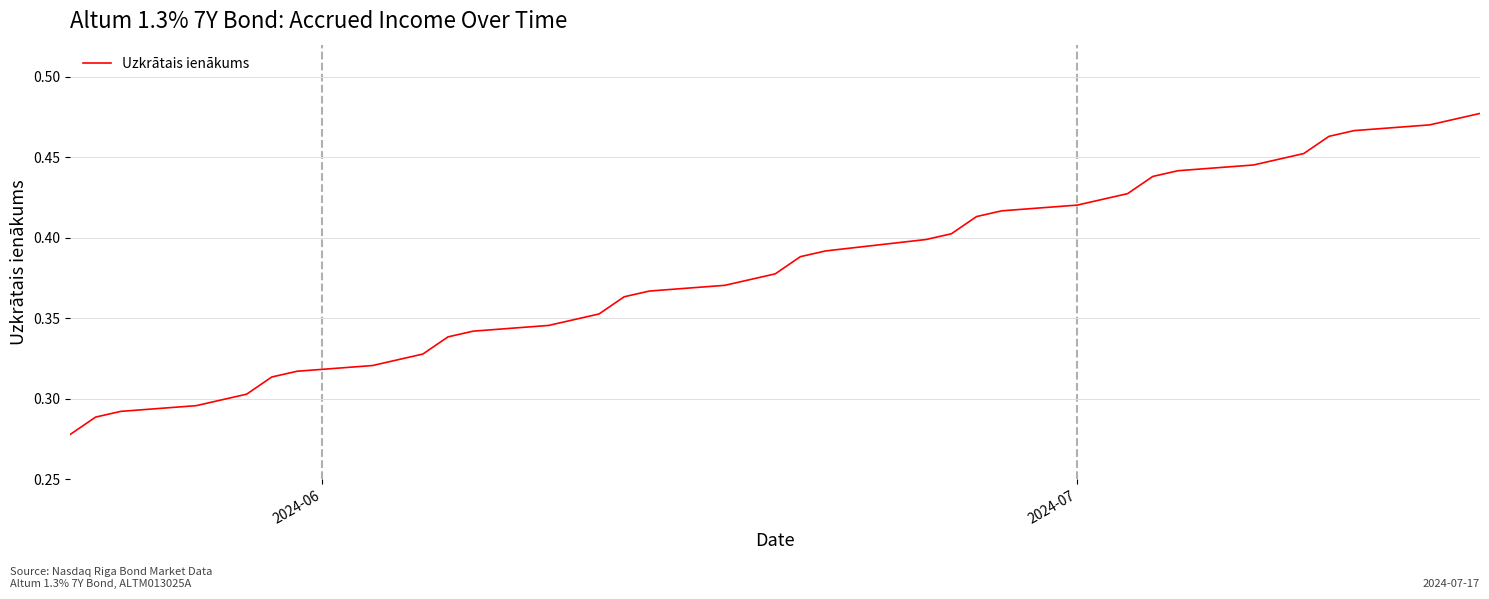

True or false: the data has more than 1 interior local peaks.

False